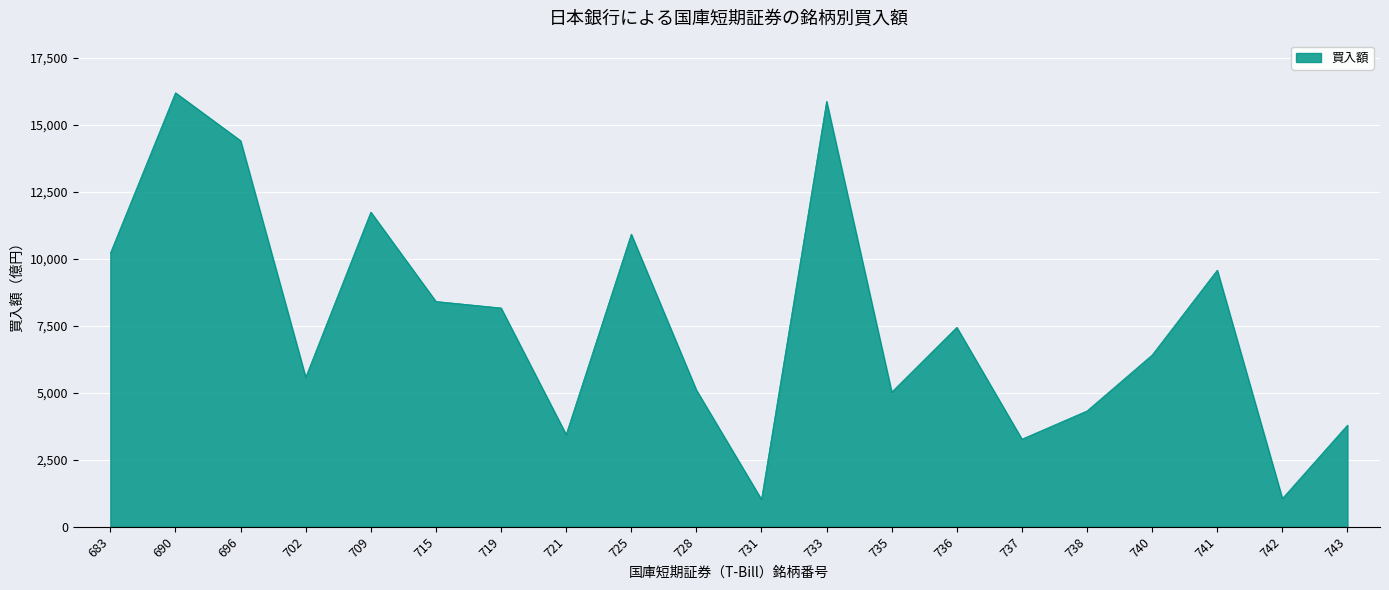

Which has a higher value, 721 or 740?

740